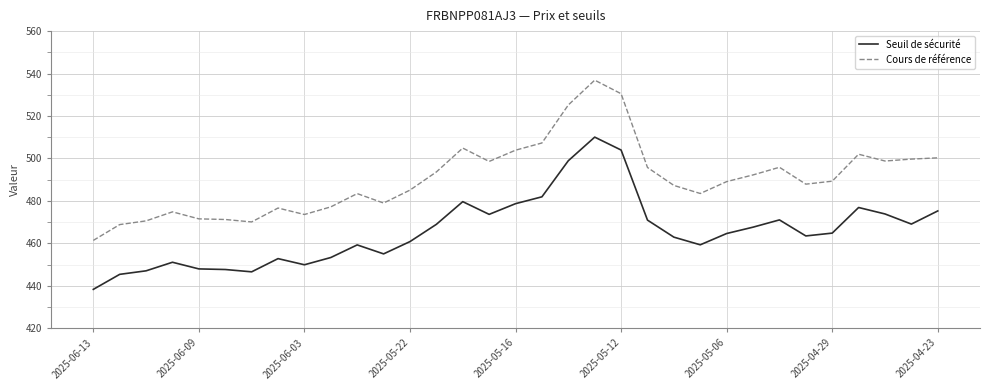

Rank the series by their maximum value, from highest to lowest.

Cours de référence, Seuil de sécurité